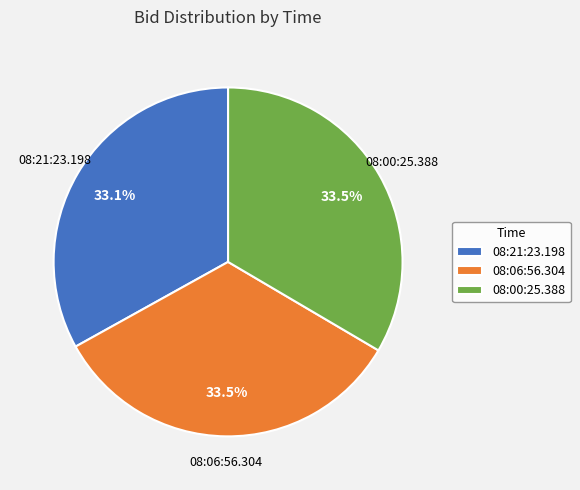

Combined, do 08:00:25.388 and 08:06:56.304 account for over 50%?

Yes